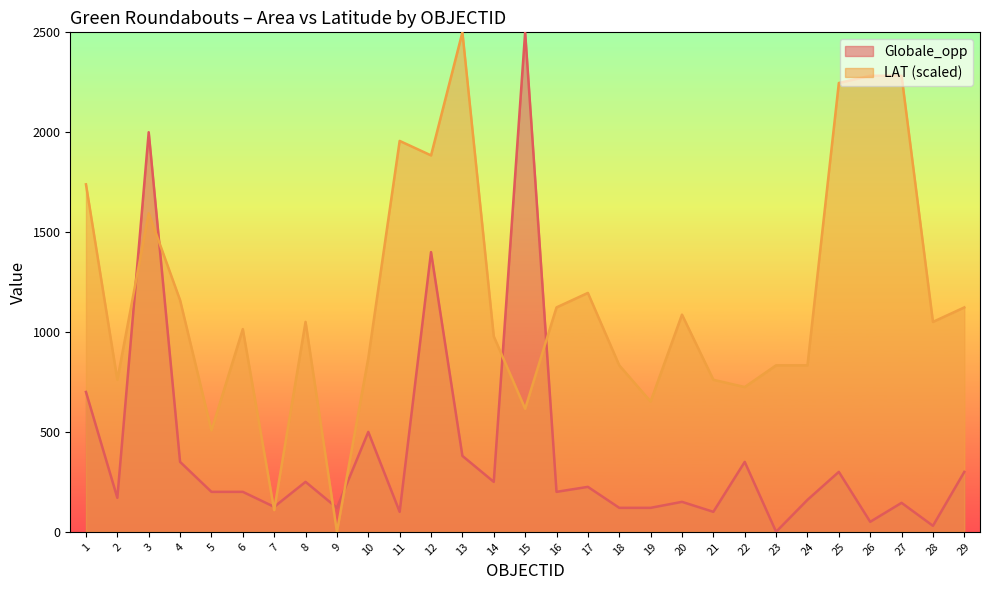

After their last crossing, which series has the higher values: Globale_opp or LAT?

LAT